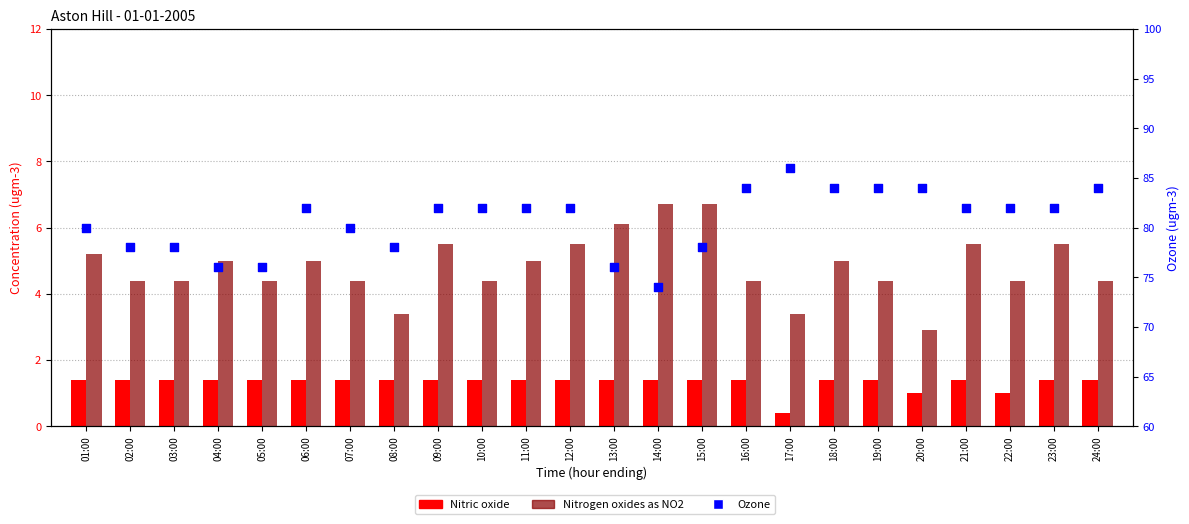

Which series has the largest total across all categories?

Ozone